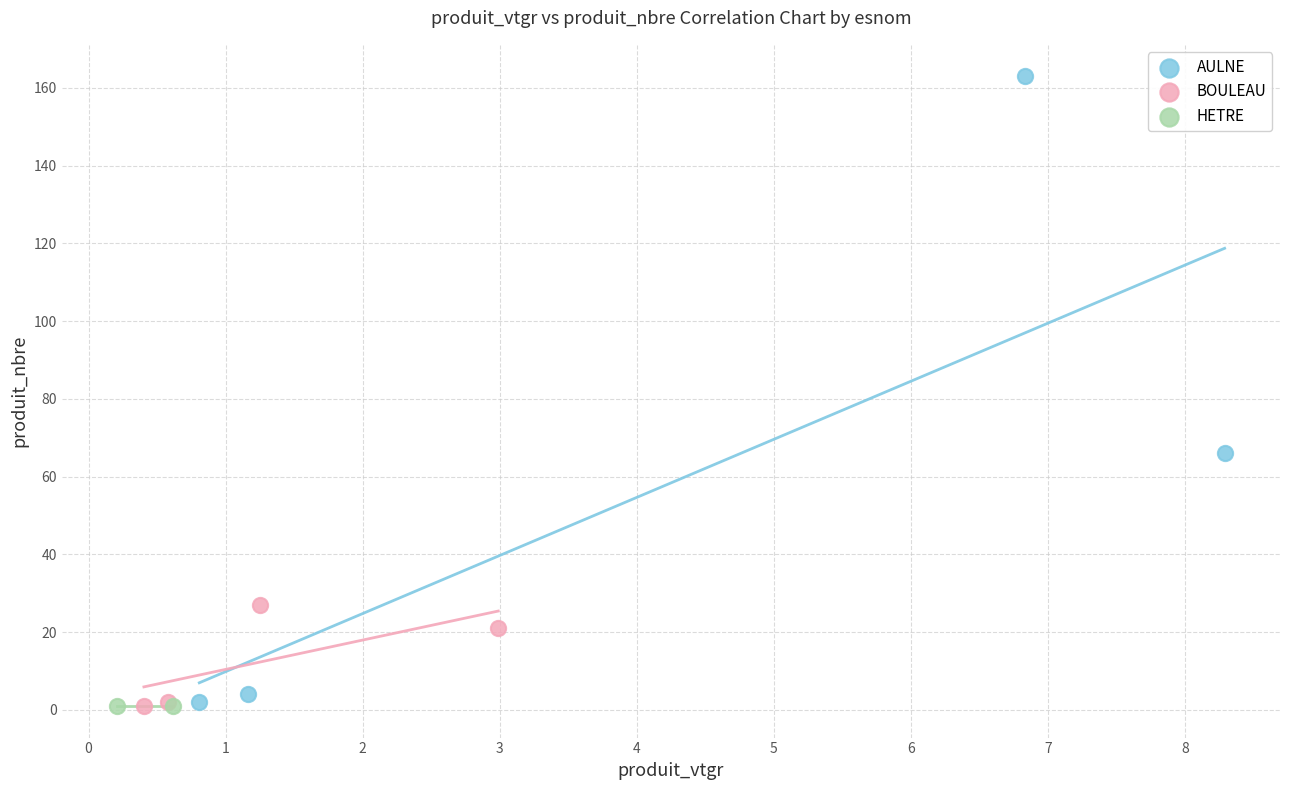

Which series contains the highest Y value?

AULNE